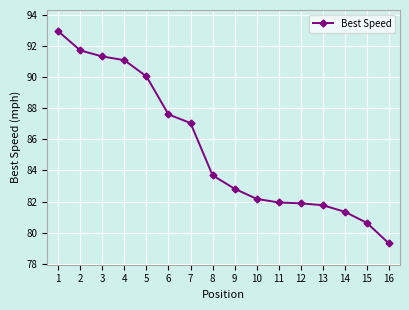

What is the minimum value shown in the chart?

79.3